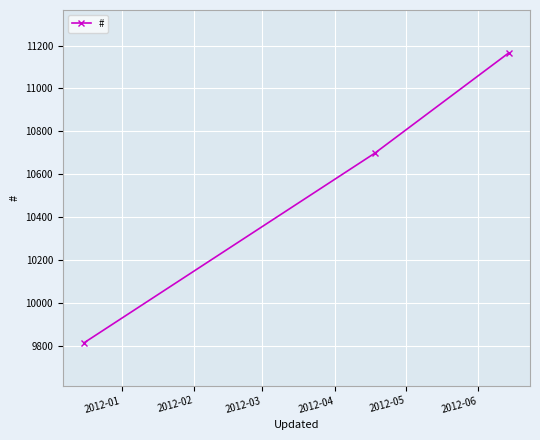

What is the smallest value displayed?

9814